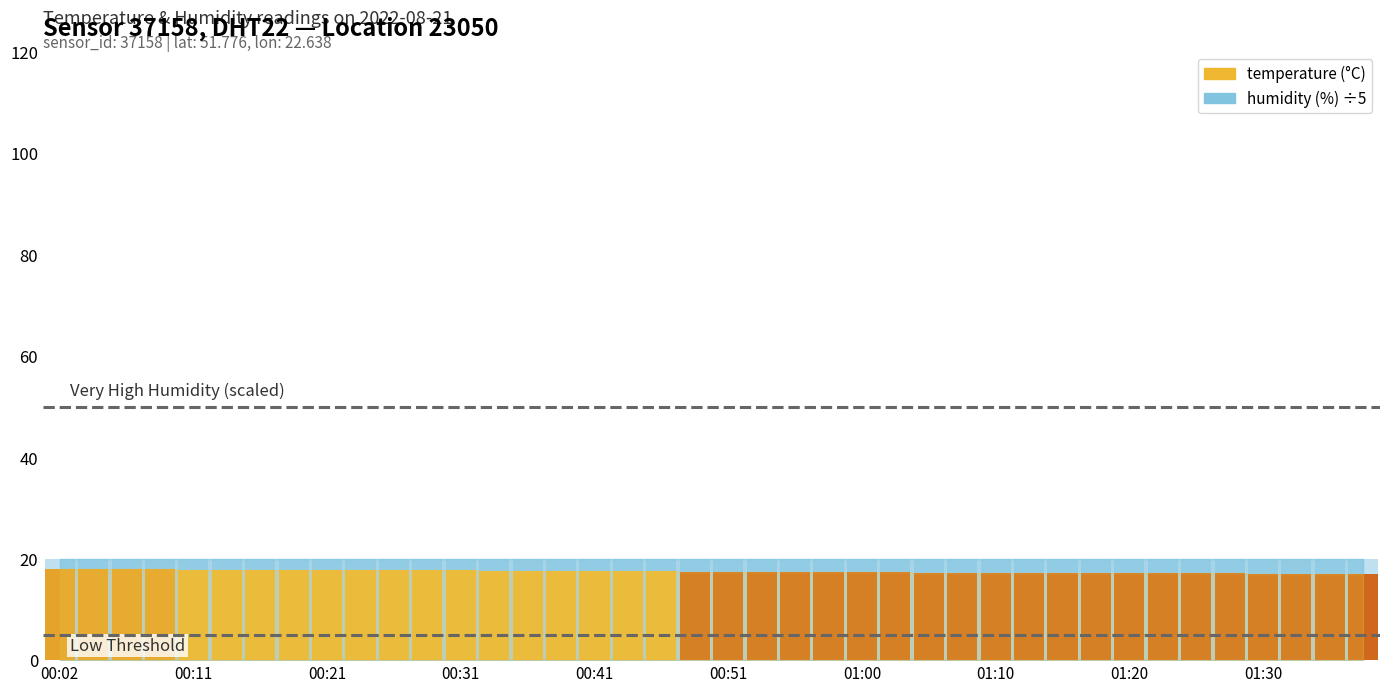

Reading left to right, what are all the values shown in this chart?

18.0	17.9	17.9	17.9	17.8	17.8	17.8	17.7	17.8	17.7	17.7	17.7	17.7	17.6	17.6	17.6	17.5	17.5	17.5	17.4	17.4	17.4	17.4	17.3	17.3	17.3	17.2	17.2	17.2	17.2	17.1	17.1	17.1	17.2	17.1	17.1	17.0	17.0	17.0	17.0